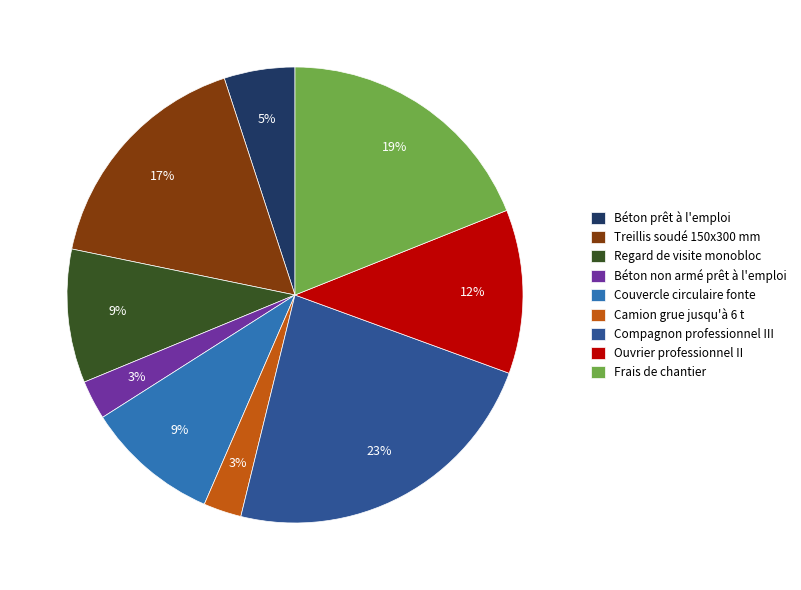

Is the sum of Compagnon professionnel III and Treillis soudé 150x300 mm greater than half?

No